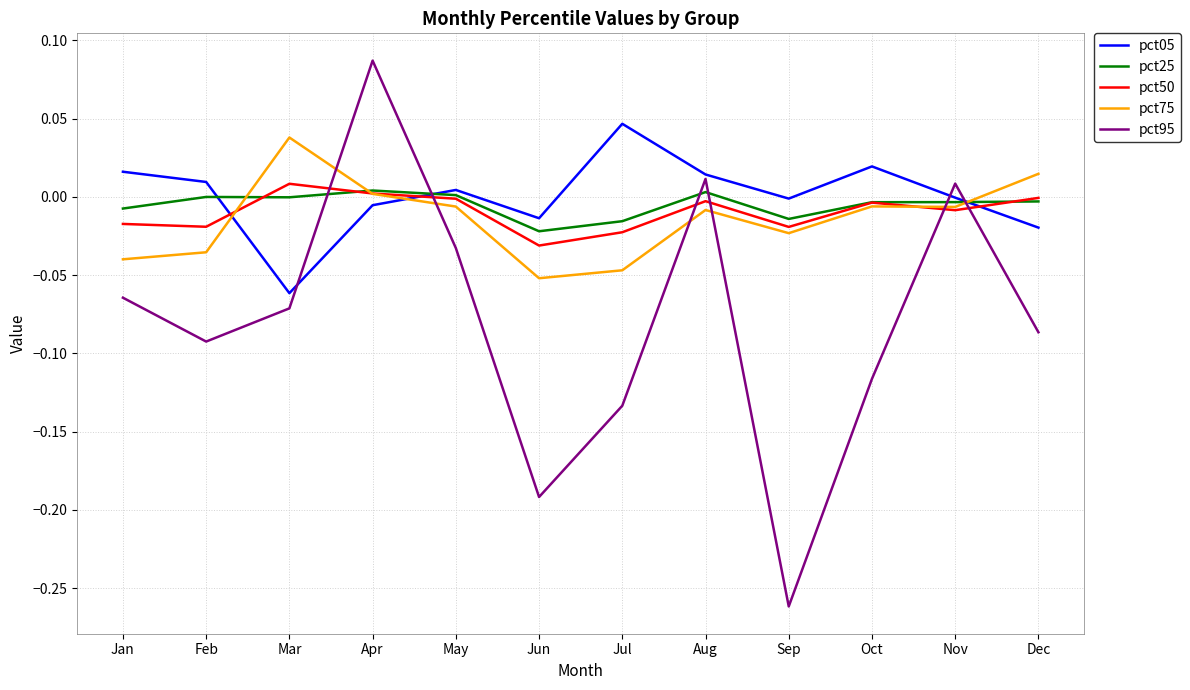

At which label does pct95 reach its minimum?

Sep